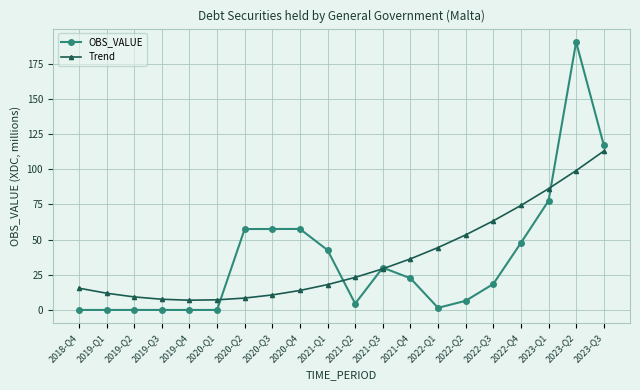

What is the label of the 16th point from the right?

2019-Q4